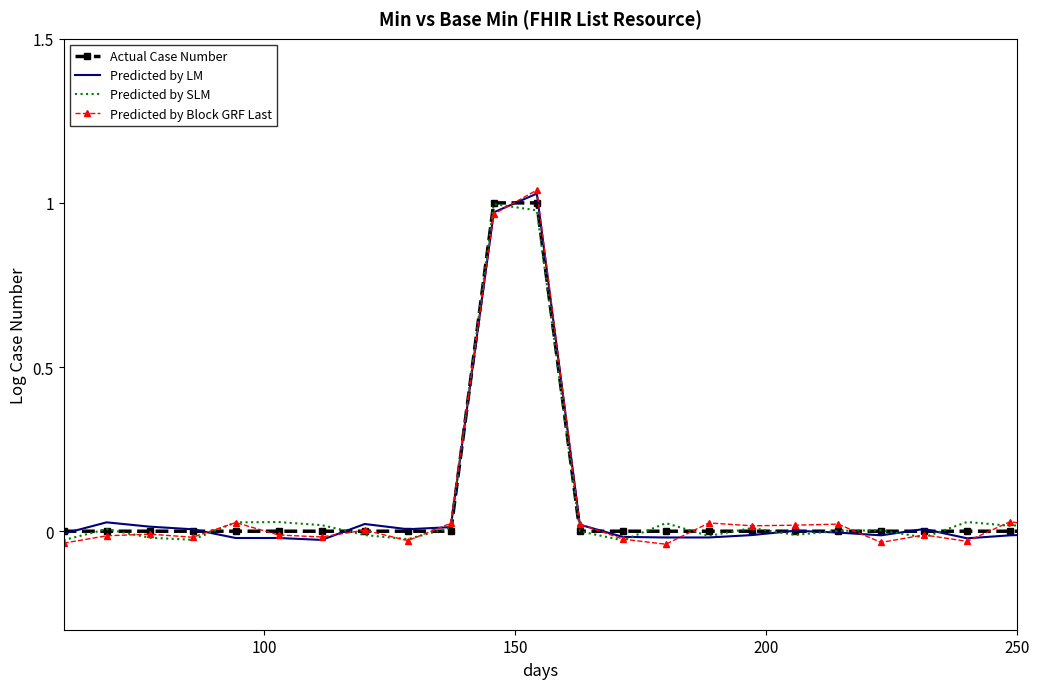

What are all the series names shown in the legend?

Actual Case Number, Predicted by LM, Predicted by SLM, Predicted by Block GRF Last